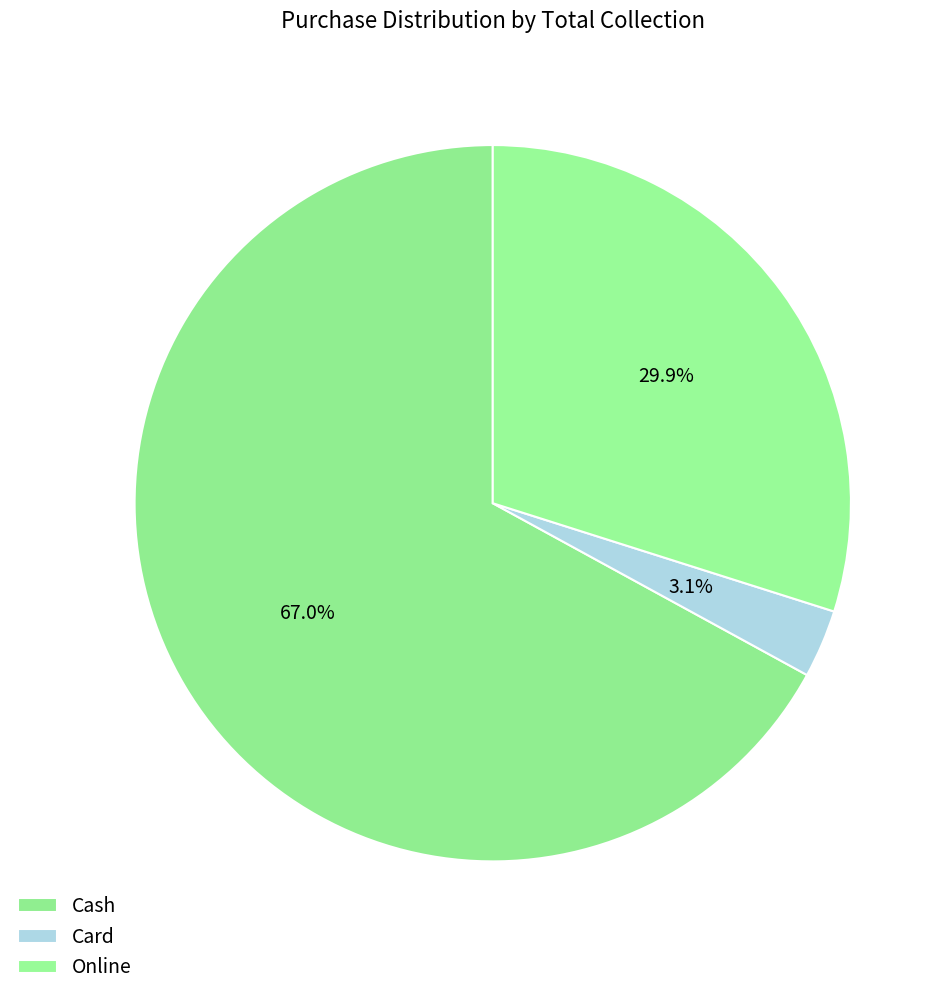

Does Online account for over 50% of the chart?

No